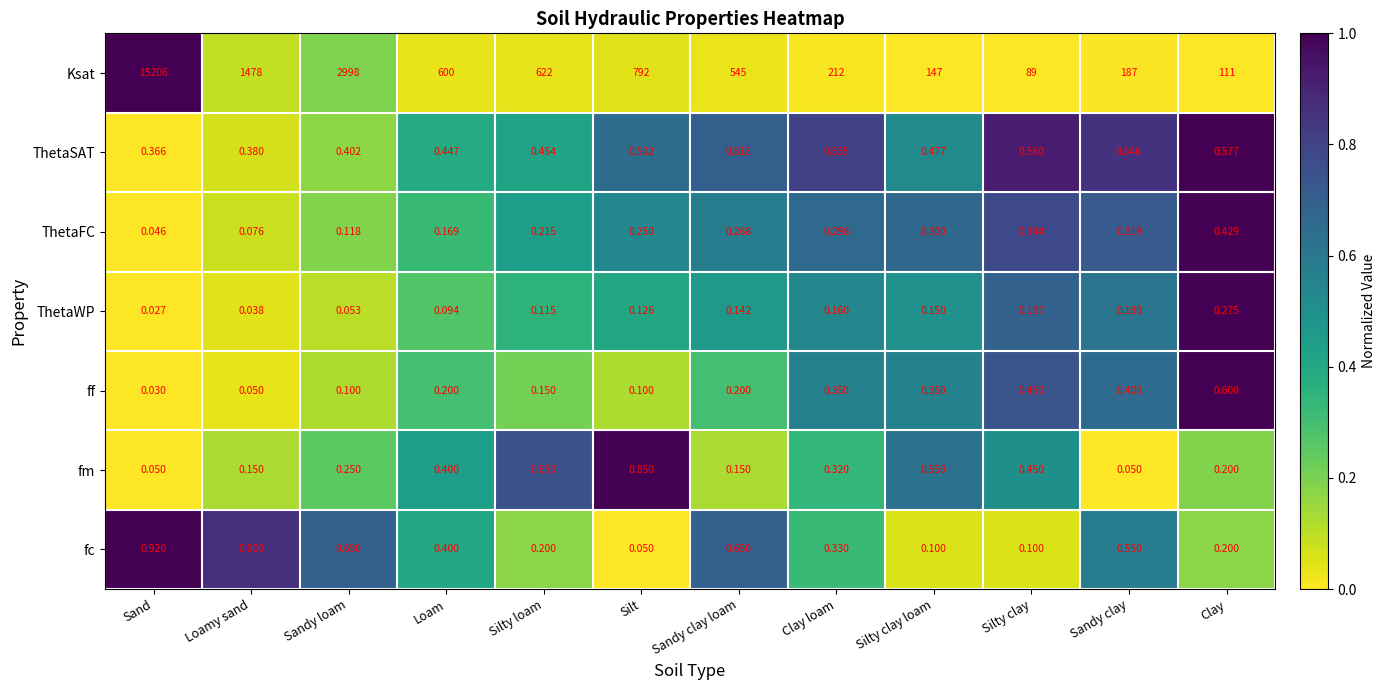

Which series has the largest total across all categories?

Ksat